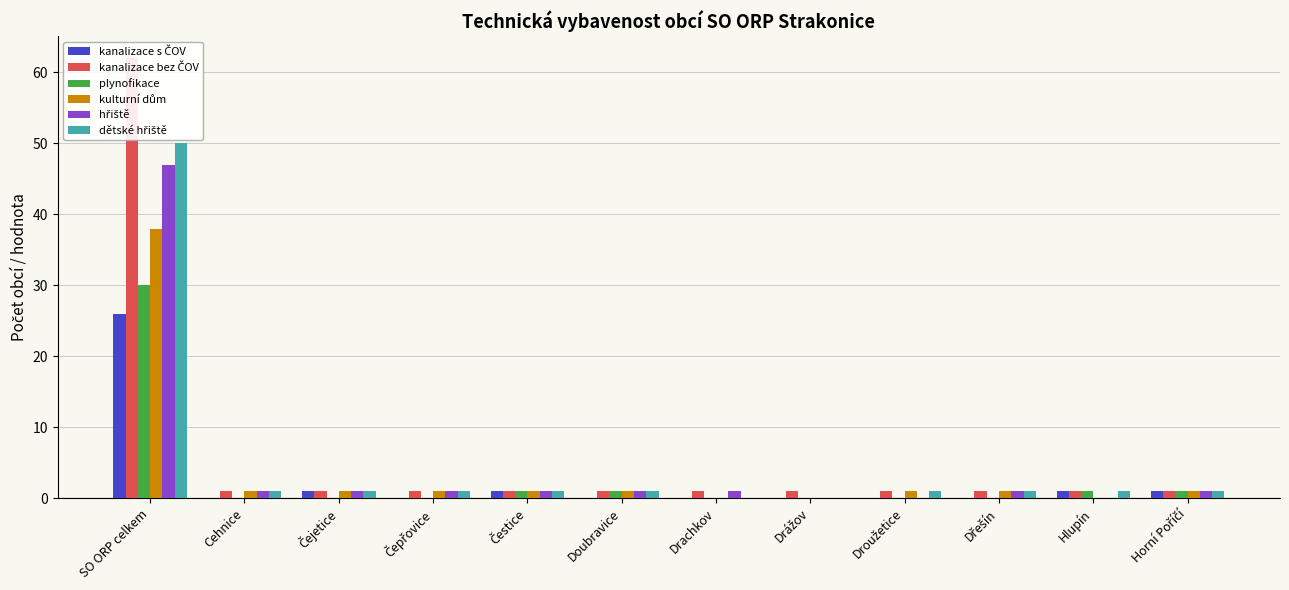

What is the difference between the second highest and second lowest values in the kulturní dům series?

1